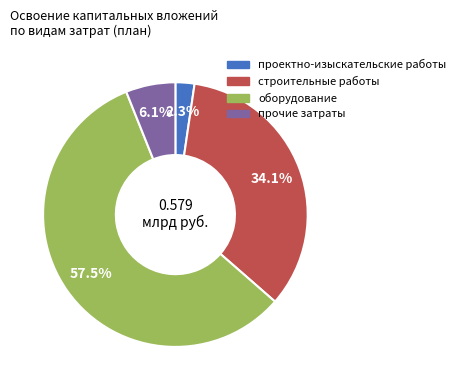

What is the largest slice in the pie chart?

оборудование